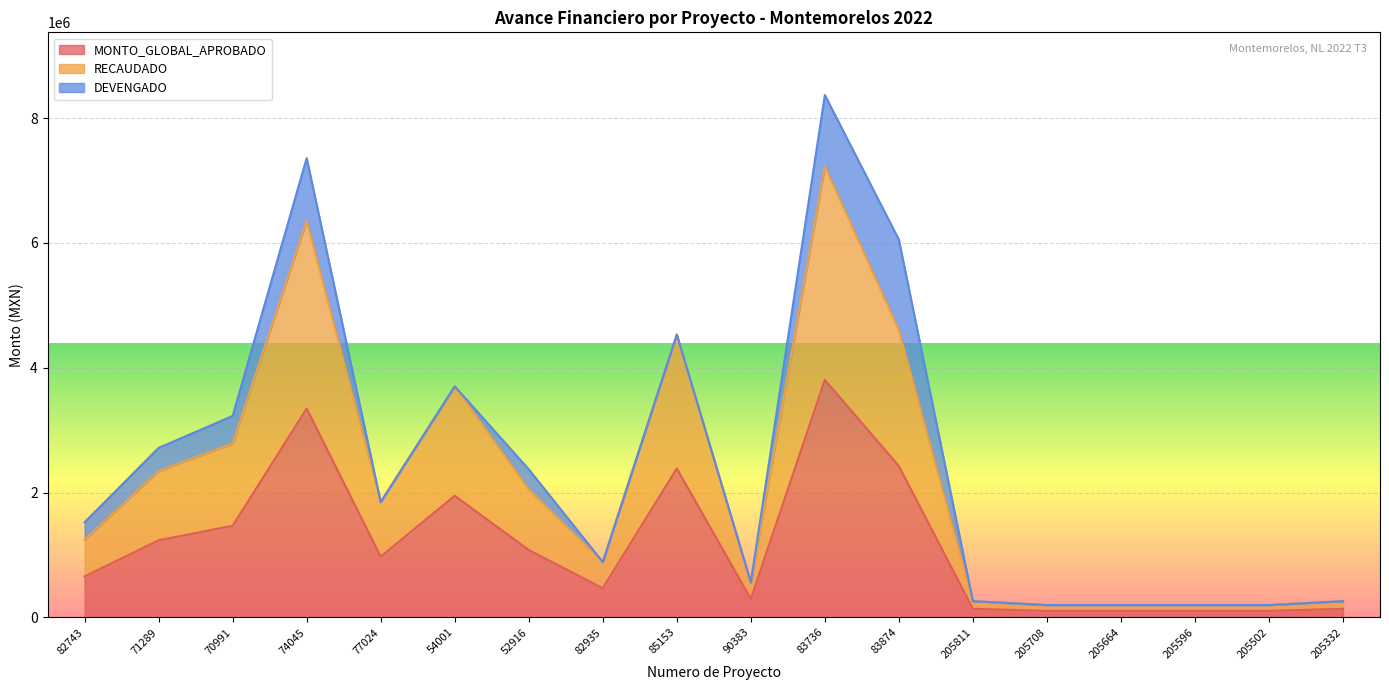

What is the average value of the MONTO_GLOBAL_APROBADO series?

1153500.0